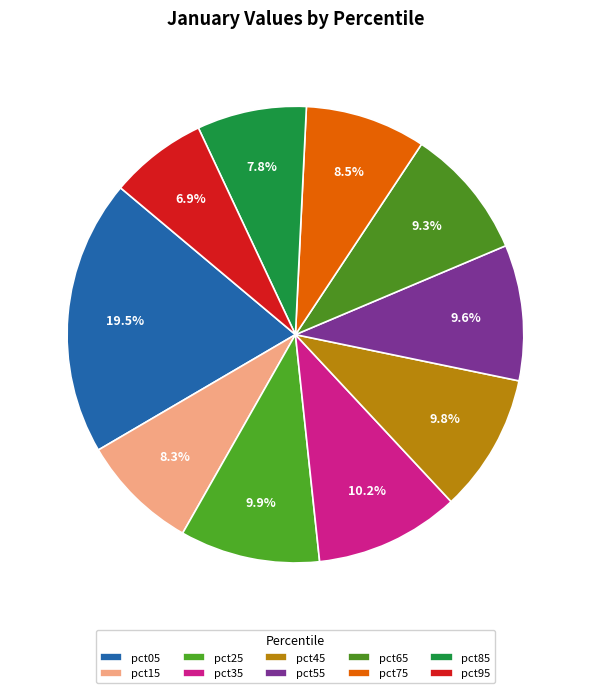

Do pct25 and pct05 together represent more than half of the pie?

No